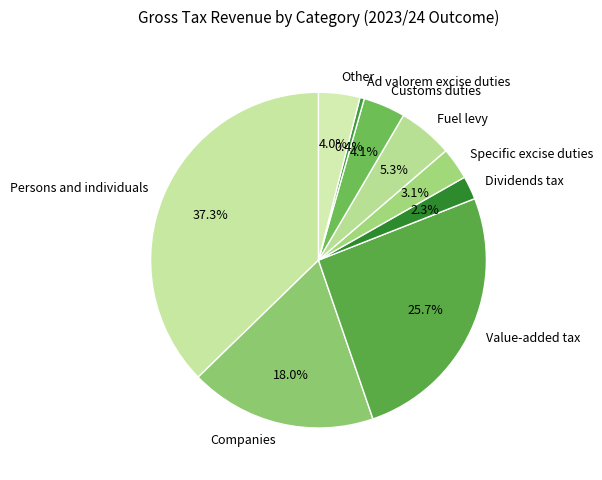

Do Value-added tax and Dividends tax together represent more than half of the pie?

No